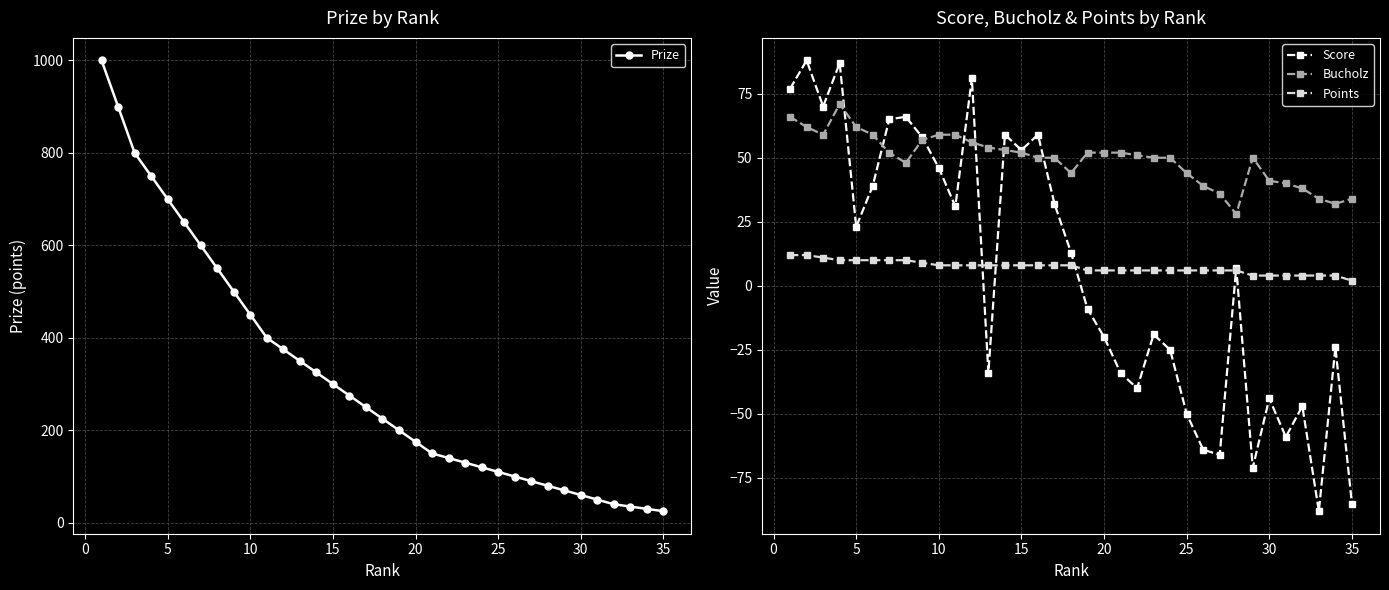

After their last crossing, which series has the higher values: Prize or Bucholz?

Bucholz